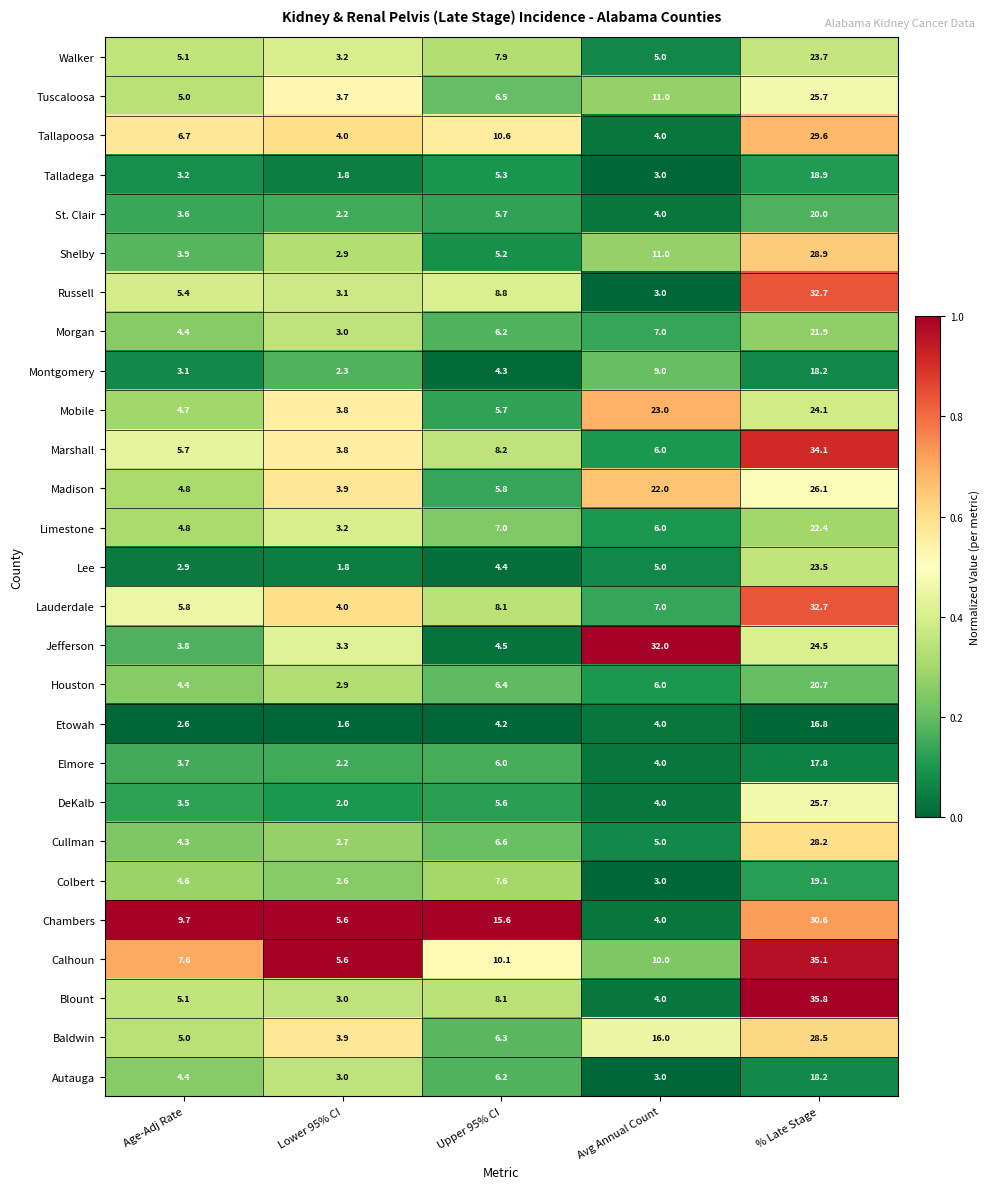

At which label does Blount reach its minimum?

Lower 95% CI